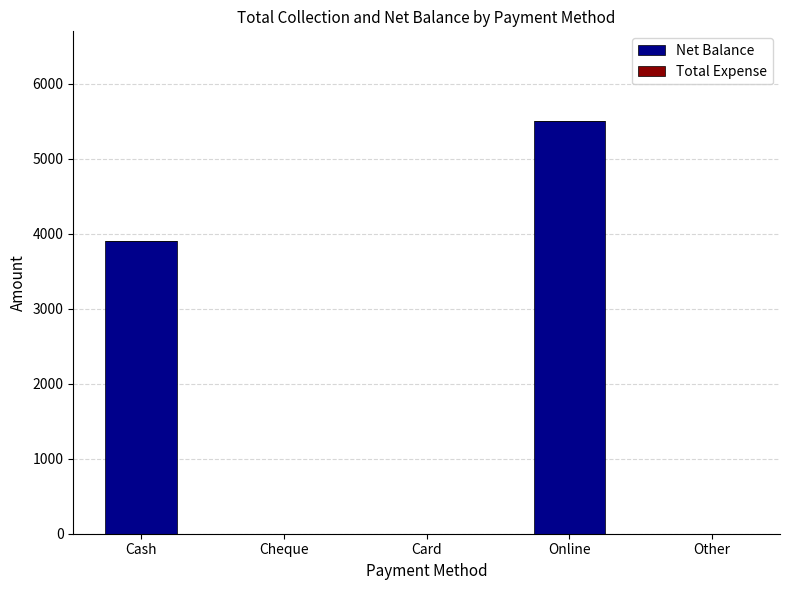

What is the greatest value displayed?

5500